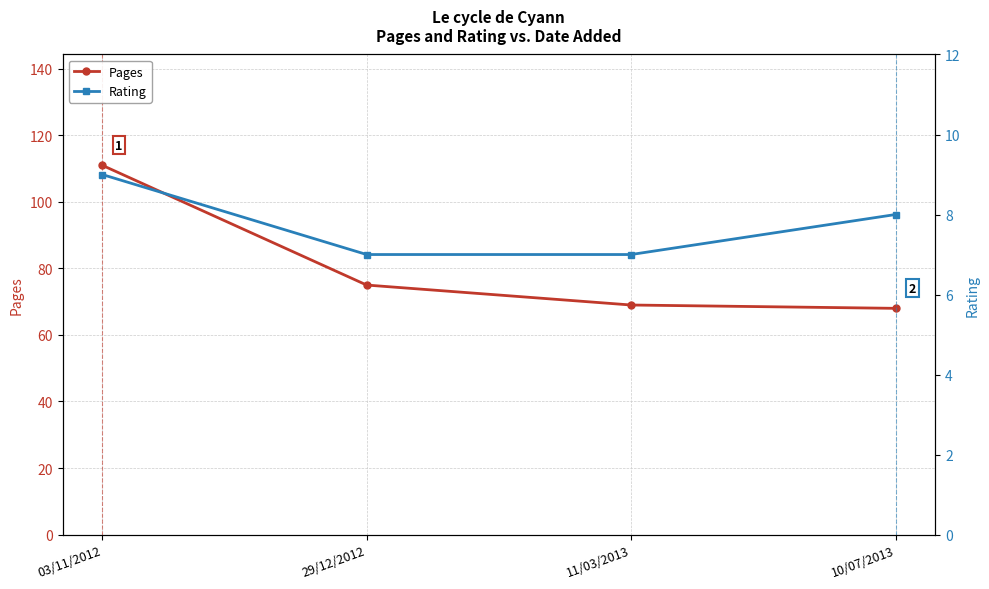

What is the label of the 4th point from the right?

03/11/2012